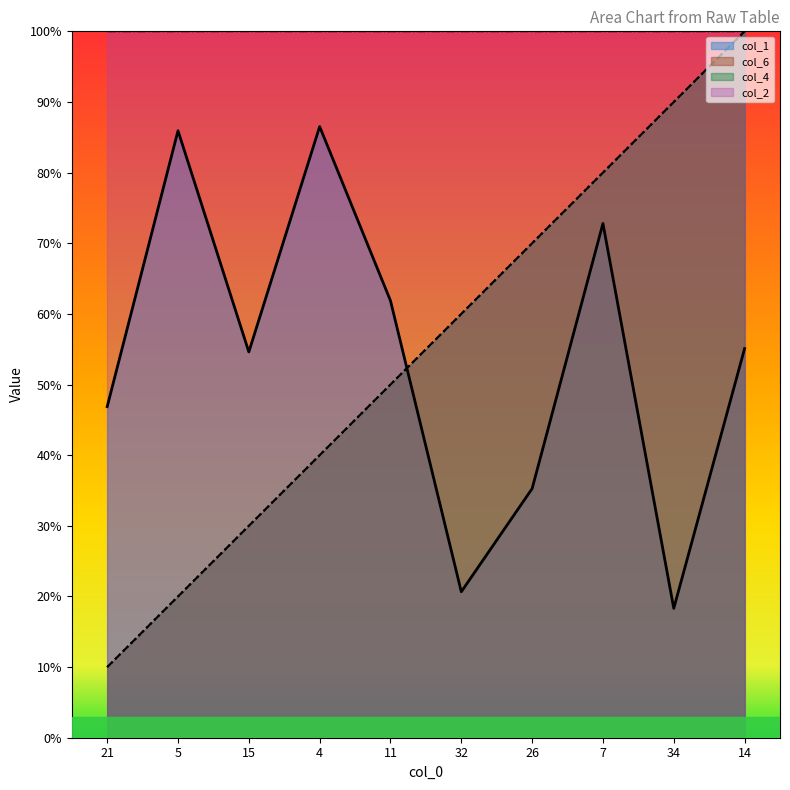

Rank the series at 26 from lowest to highest value.

col_1, col_6, col_4